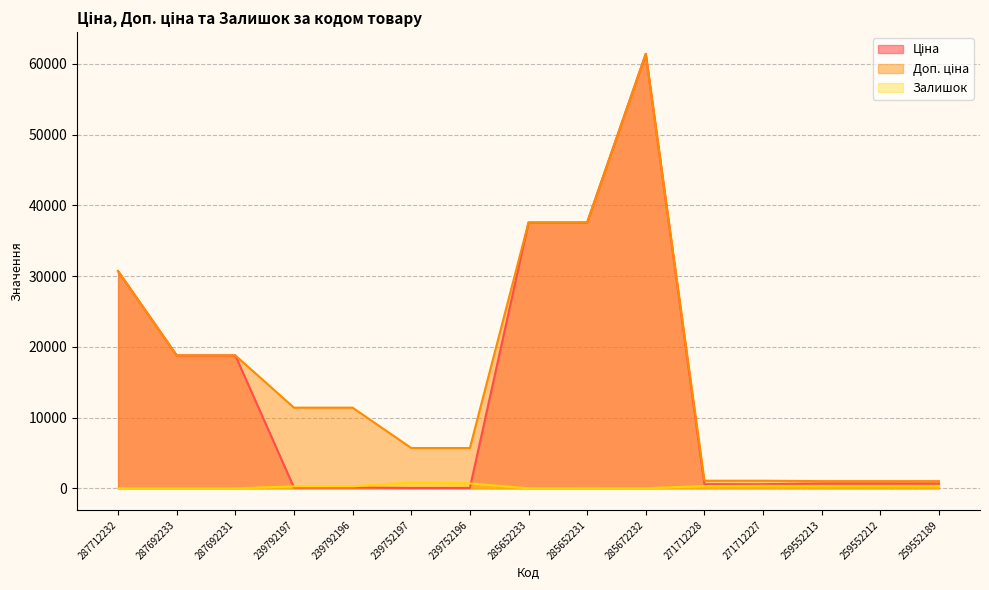

What is the total value across all series at 239752197?

6607.1